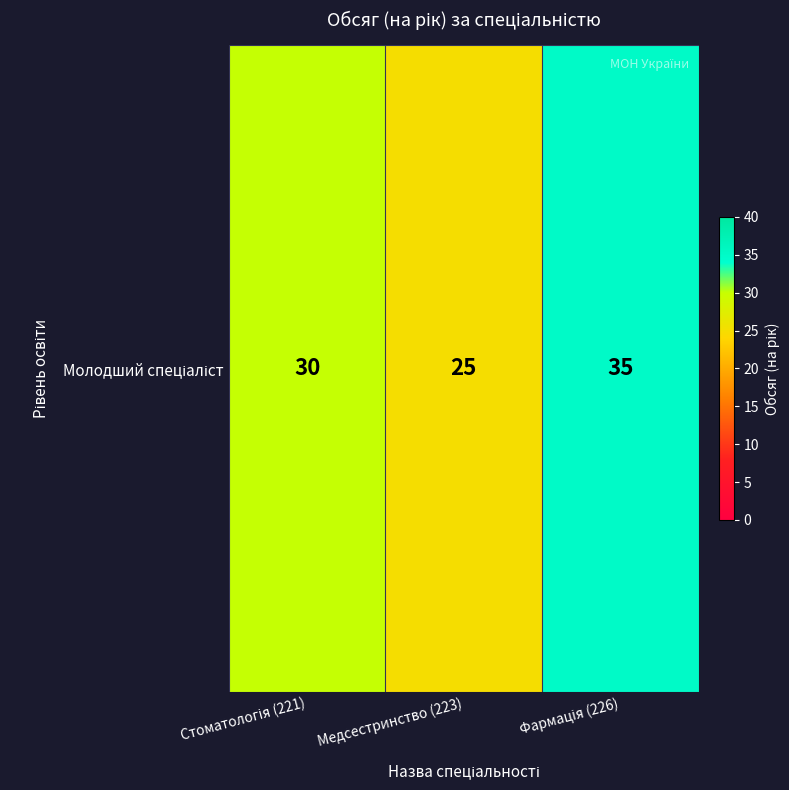

What is the change in value from Стоматологія (221) to Медсестринство (223)?

-5